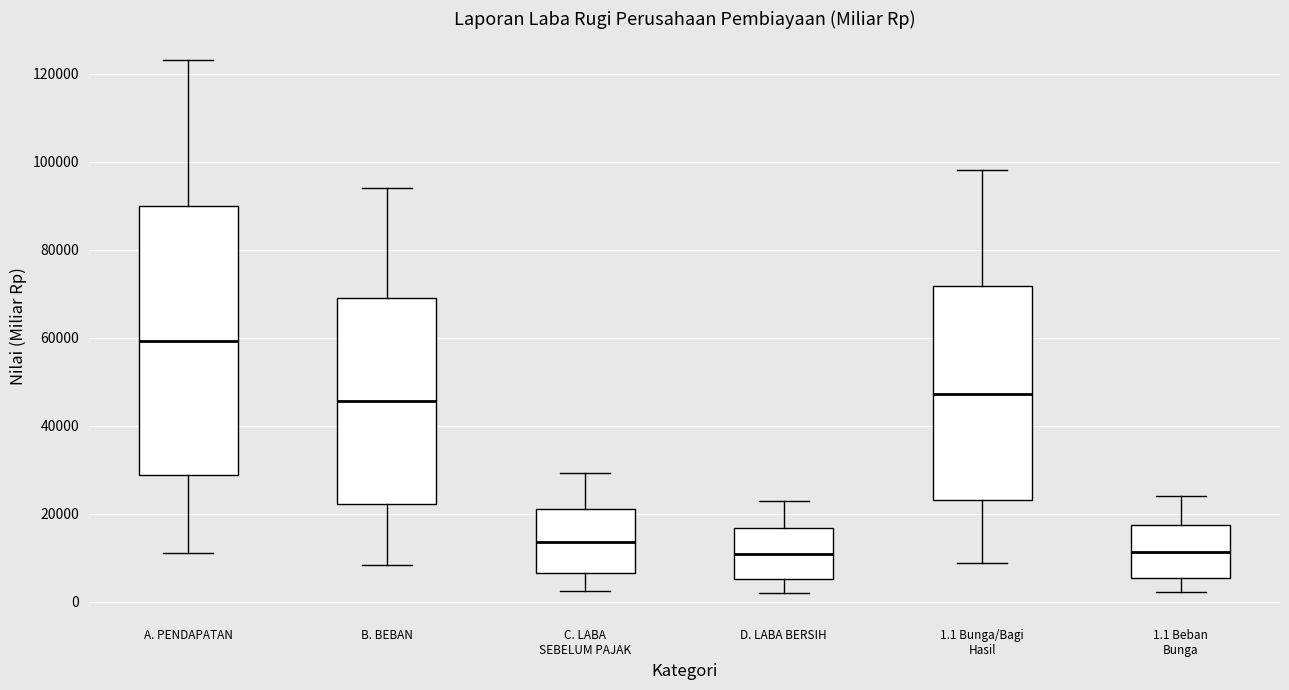

Comparing the boxes themselves (not the whiskers), which one is the tallest?

A. PENDAPATAN